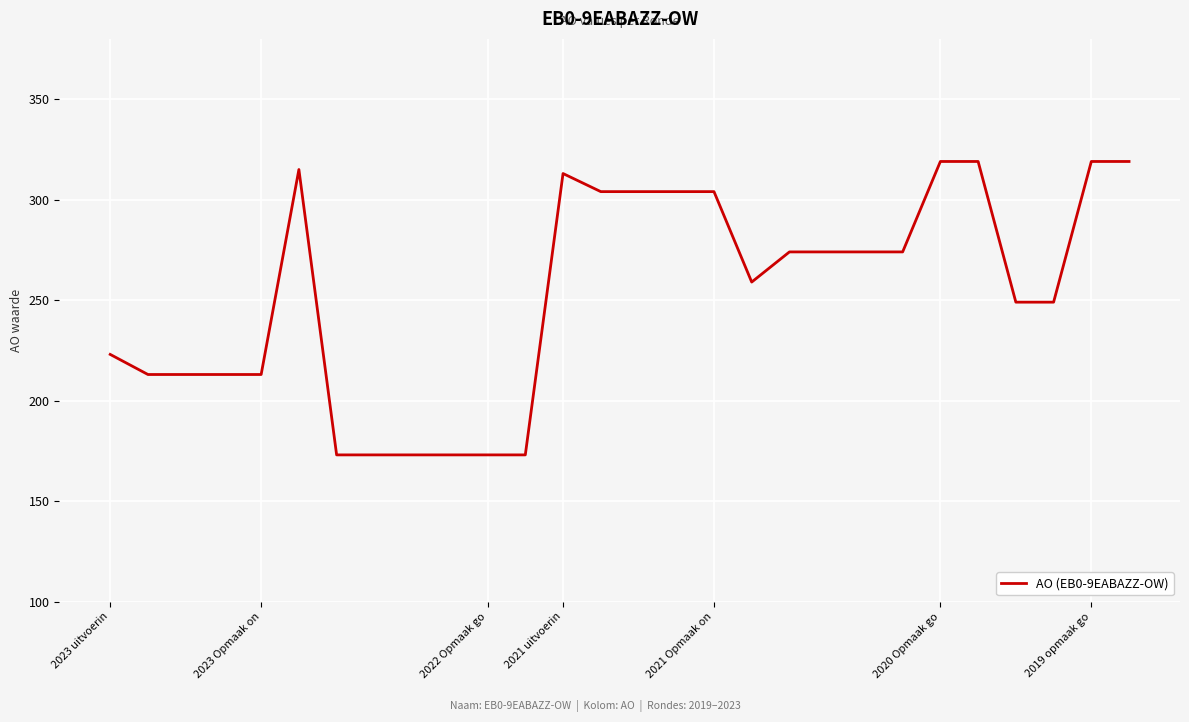

How many series are shown in this chart?

1